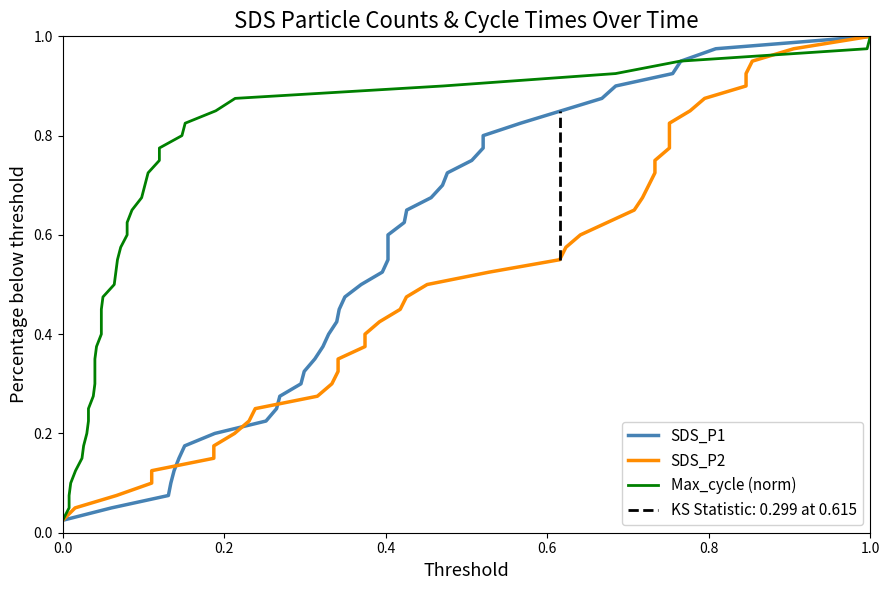

How many distinct data groups are displayed?

3